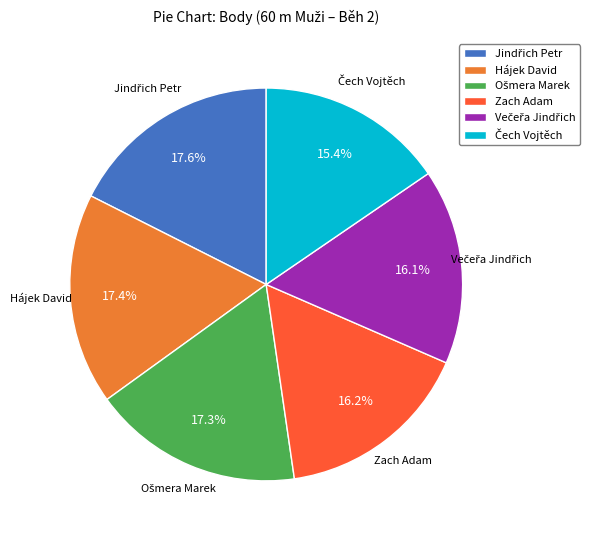

Does any single category account for the majority?

No